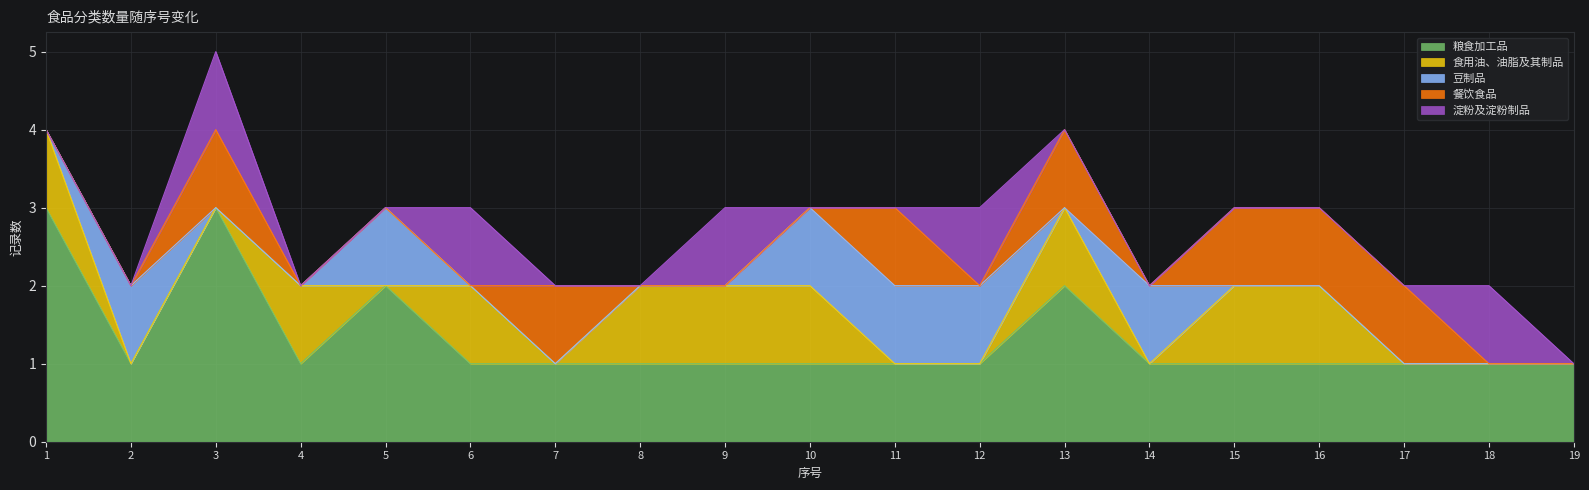

Reading left to right, list all the values displayed in this chart.

粮食加工品: 1=3	2=1	3=3	4=1	5=2	6=1	7=1	8=1	9=1	10=1	11=1	12=1	13=2	14=1	15=1	16=1	17=1	18=1	19=1
食用油、油脂及其制品: 1=1	2=0	3=0	4=1	5=0	6=1	7=0	8=1	9=1	10=1	11=0	12=0	13=1	14=0	15=1	16=1	17=0	18=0	19=0
豆制品: 1=0	2=1	3=0	4=0	5=1	6=0	7=0	8=0	9=0	10=1	11=1	12=1	13=0	14=1	15=0	16=0	17=0	18=0	19=0
餐饮食品: 1=0	2=0	3=1	4=0	5=0	6=0	7=1	8=0	9=0	10=0	11=1	12=0	13=1	14=0	15=1	16=1	17=1	18=0	19=0
淀粉及淀粉制品: 1=0	2=0	3=1	4=0	5=0	6=1	7=0	8=0	9=1	10=0	11=0	12=1	13=0	14=0	15=0	16=0	17=0	18=1	19=0